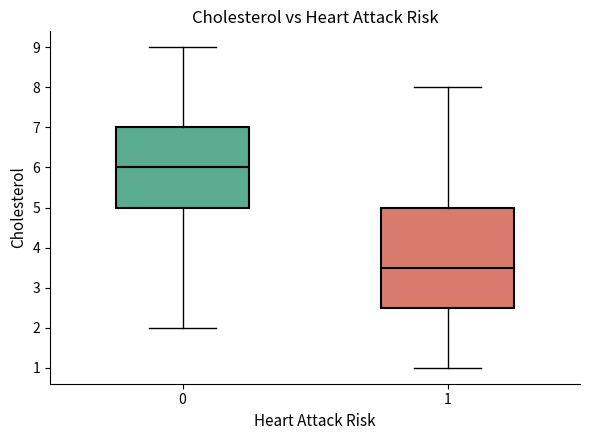

Comparing the boxes themselves (not the whiskers), which one is the tallest?

1